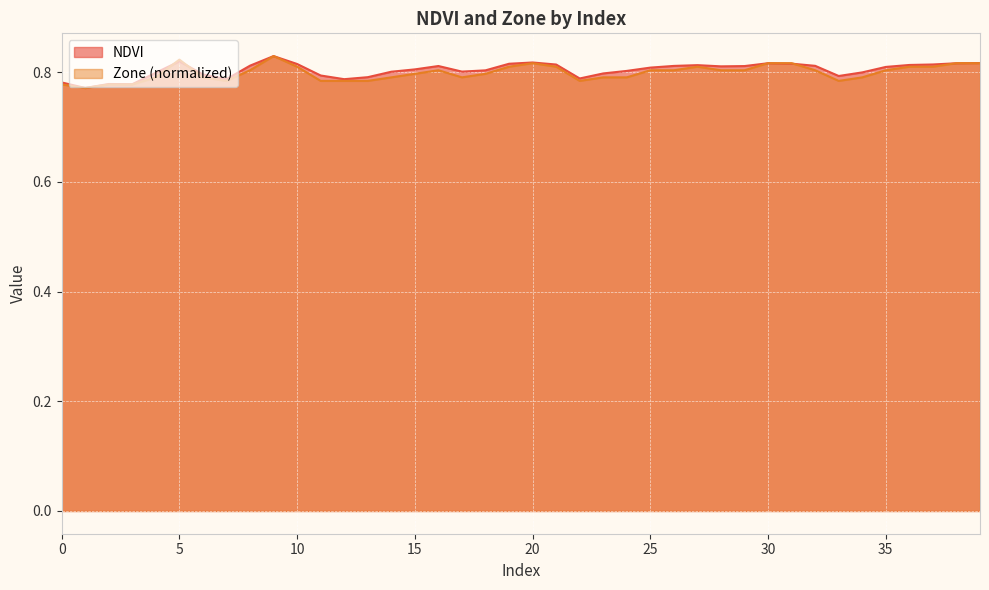

True or false: Zone and NDVI cross at least once.

True